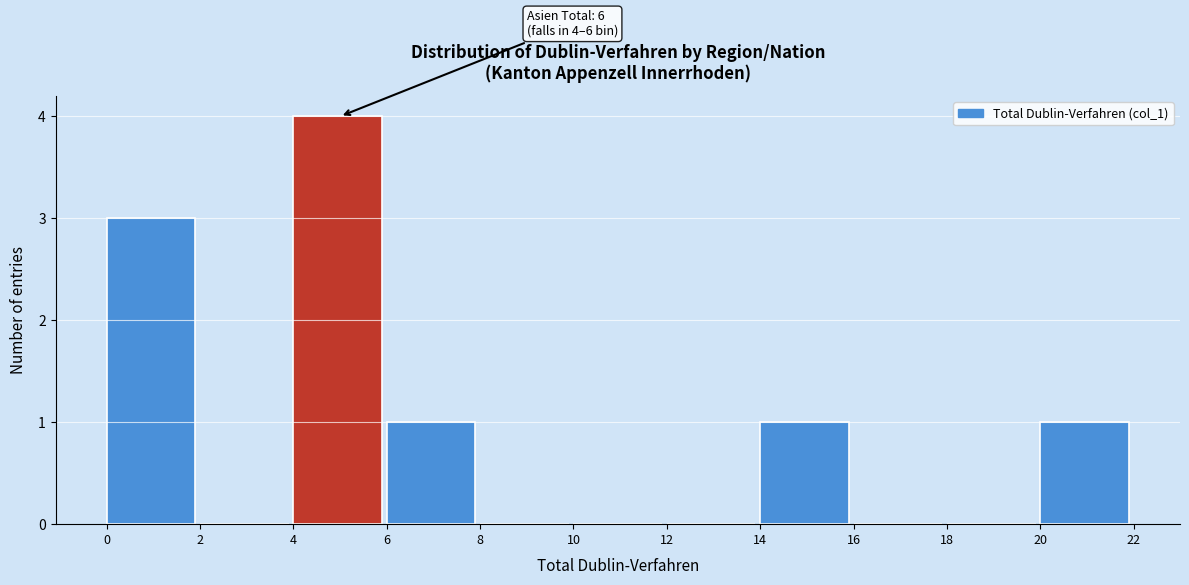

Over which range of the x-axis is the bar tallest?

4 to 6